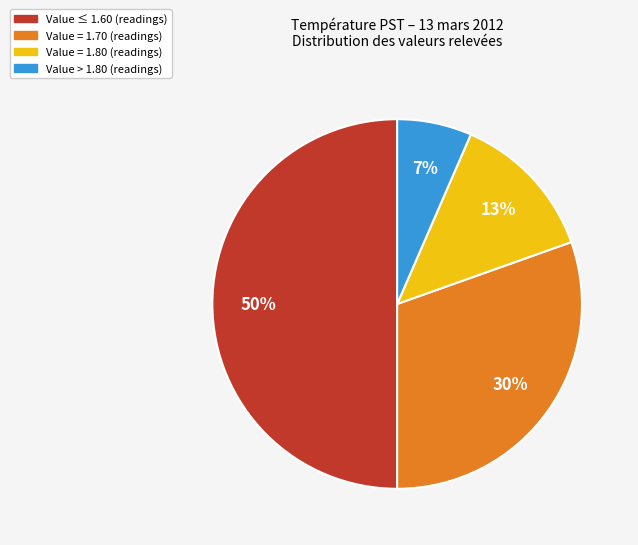

What percentage is the Value ≤ 1.60 (readings) slice, to the nearest percent?

50%